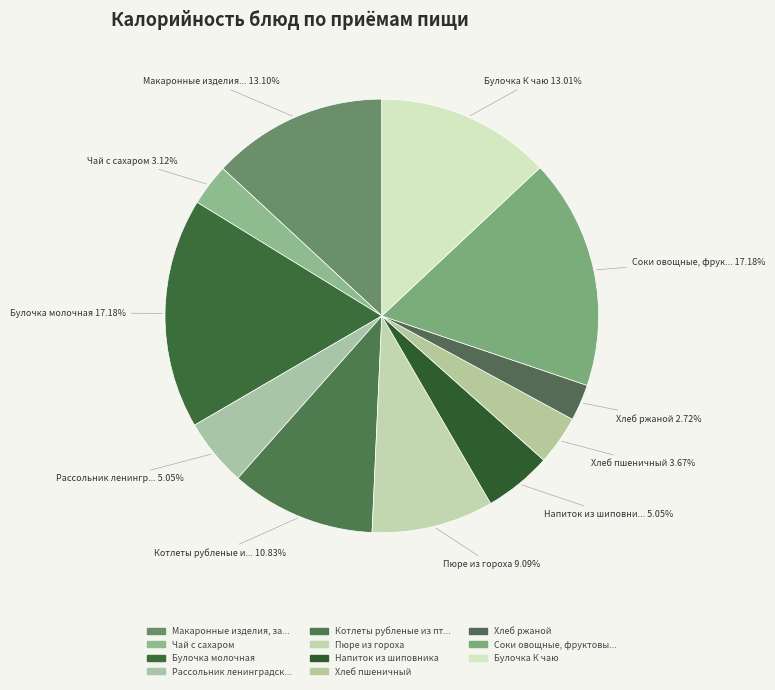

How many slices are in this pie chart?

11